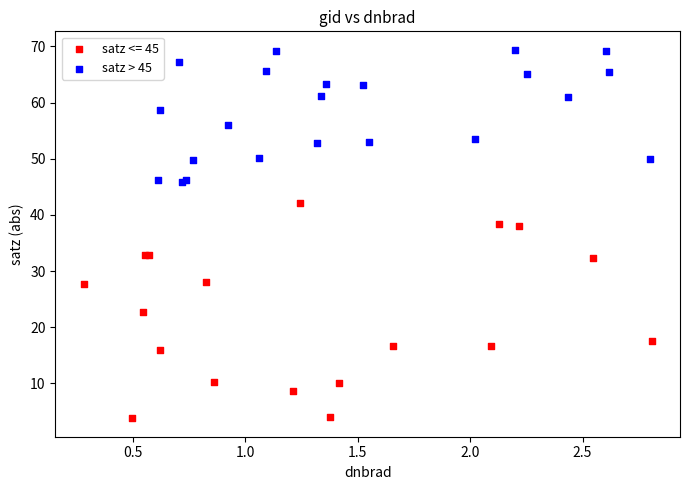

Which series has the largest Y range (max minus min)?

satz <= 45